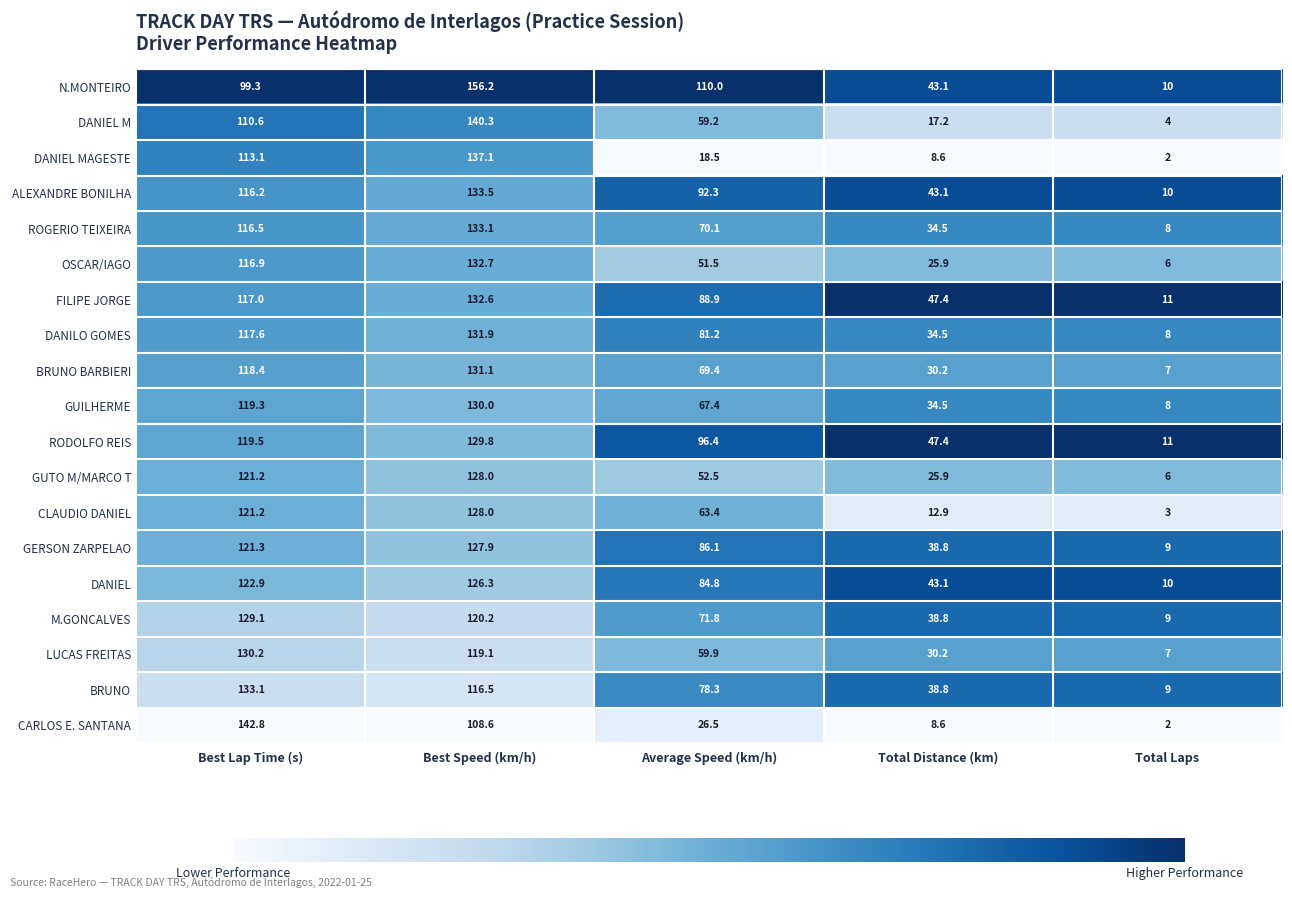

What is the difference between the DANILO GOMES values at Average Speed (km/h) and Best Speed (km/h)?

50.7